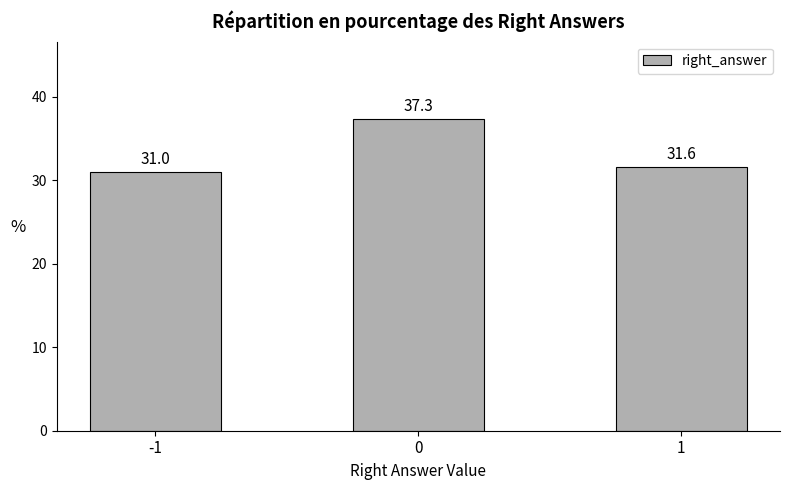

Reading left to right, what are all the values shown in this chart?

-1=31.0	0=37.3	1=31.6